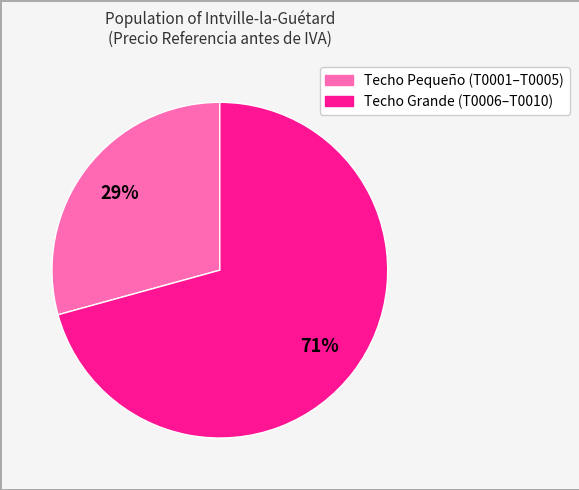

To the nearest percent, what is the average slice percentage?

50%